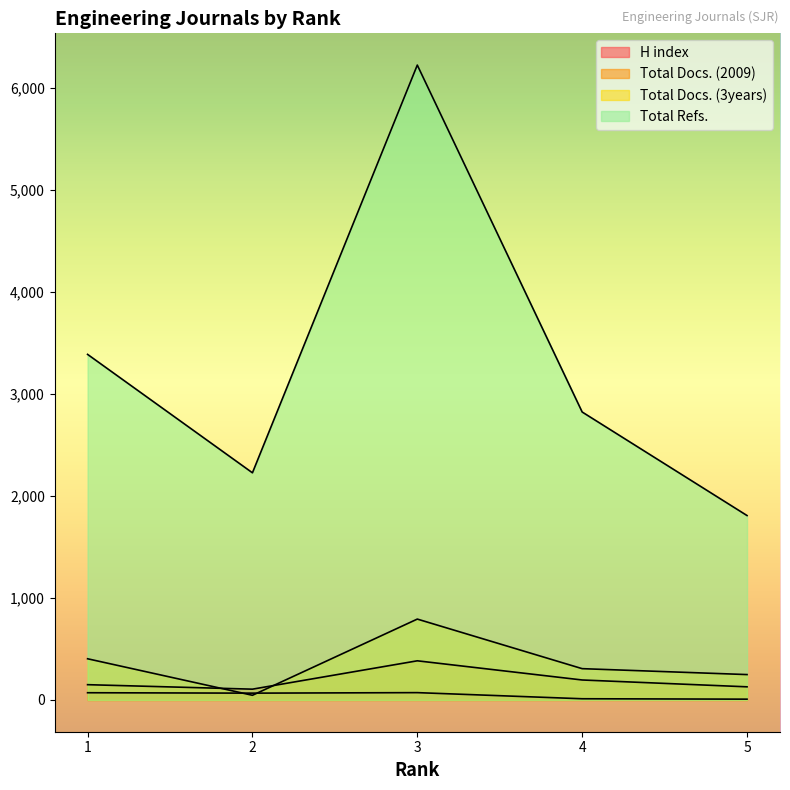

Reading right to left, transcribe all the data shown in this chart.

H index: 5=8	4=12	3=72	2=67	1=71
Total Docs. (2009): 5=129	4=196	3=384	2=106	1=150
Total Docs. (3years): 5=249	4=307	3=793	2=46	1=404
Total Refs.: 5=1808	4=2823	3=6224	2=2227	1=3388